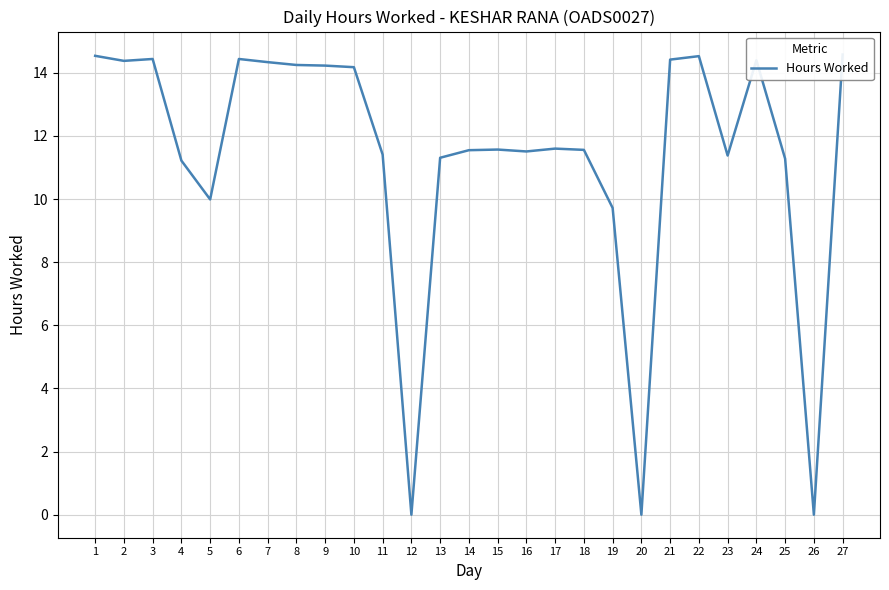

Which has a higher value, 25 or 2?

2